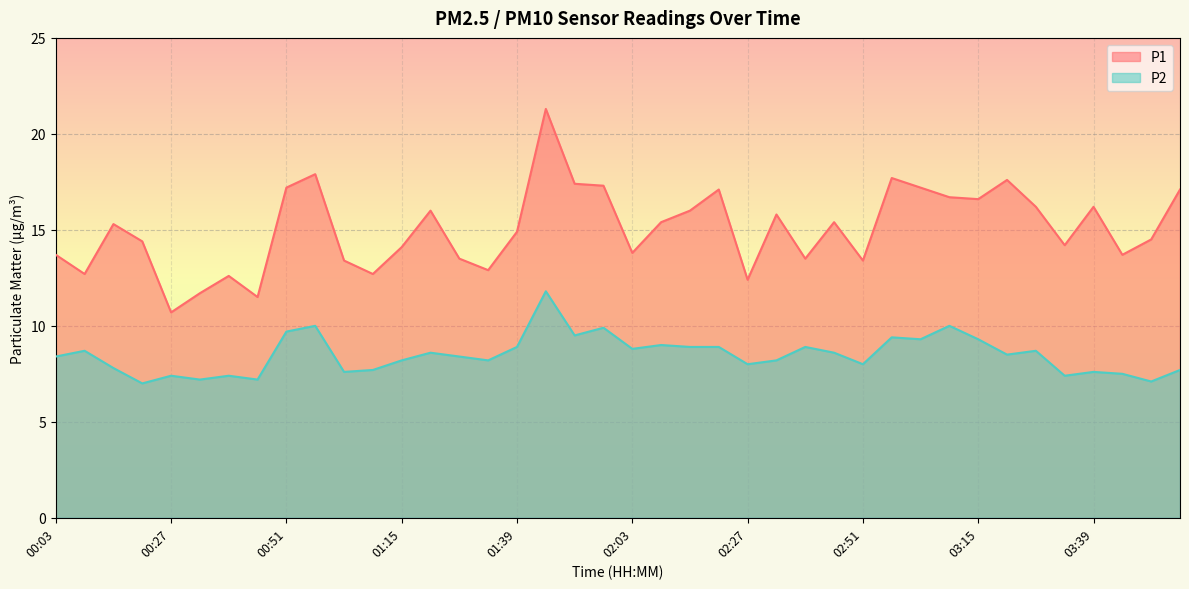

Count the number of data series in this chart.

2